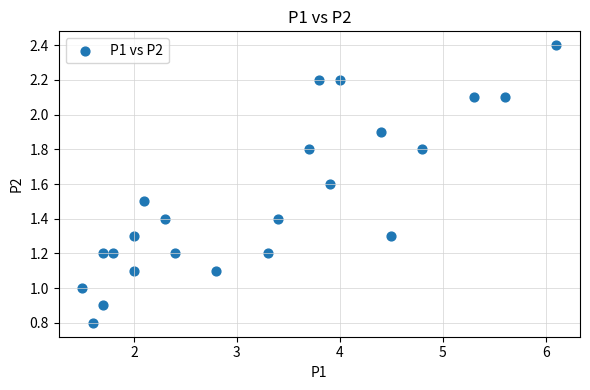

What is the range of Y values (max minus min)?

1.6